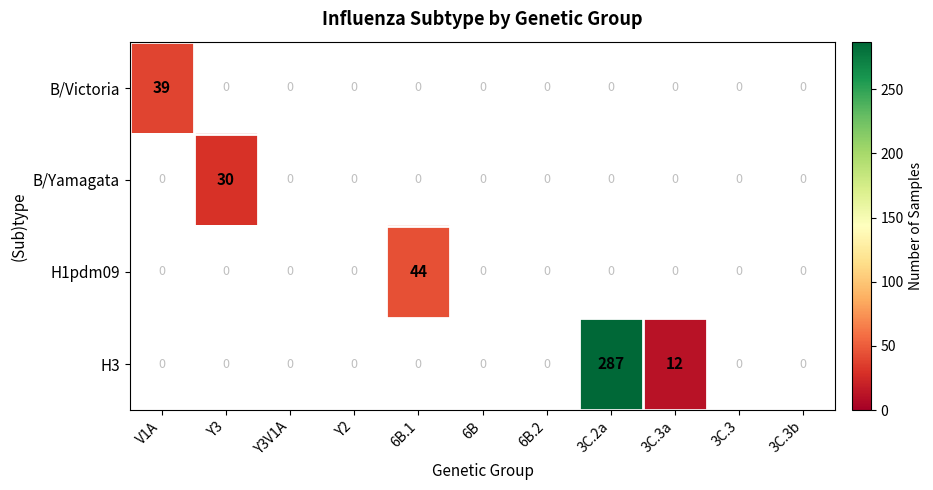

Is it true that B/Victoria equals 9 at V1A?

False